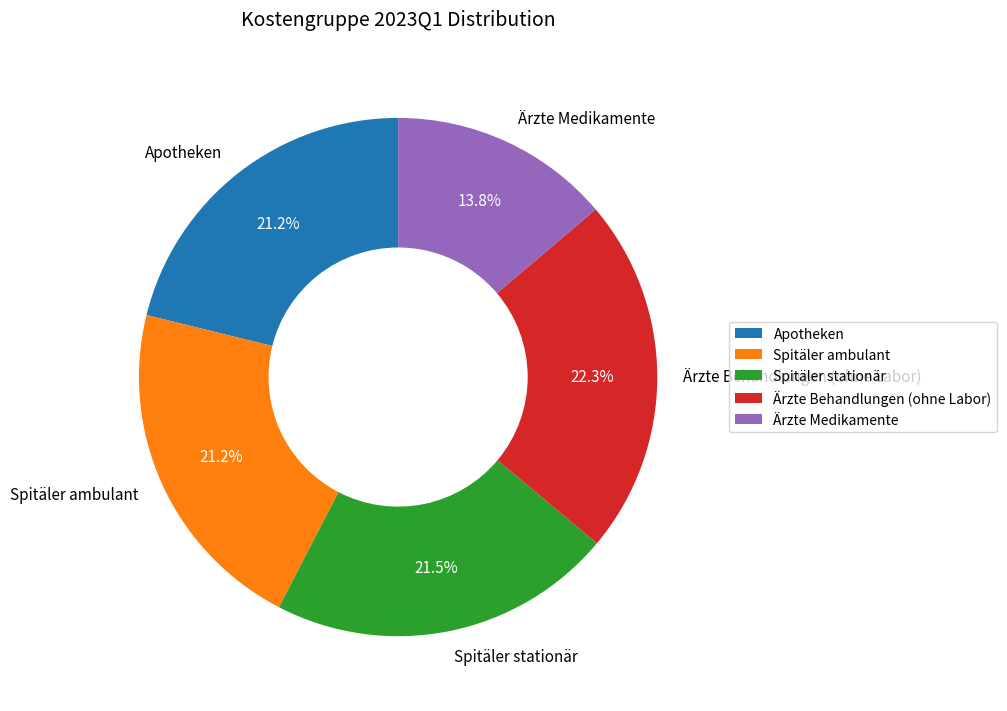

What percentage is NOT represented by Ärzte Behandlungen (ohne Labor)?

77.7%